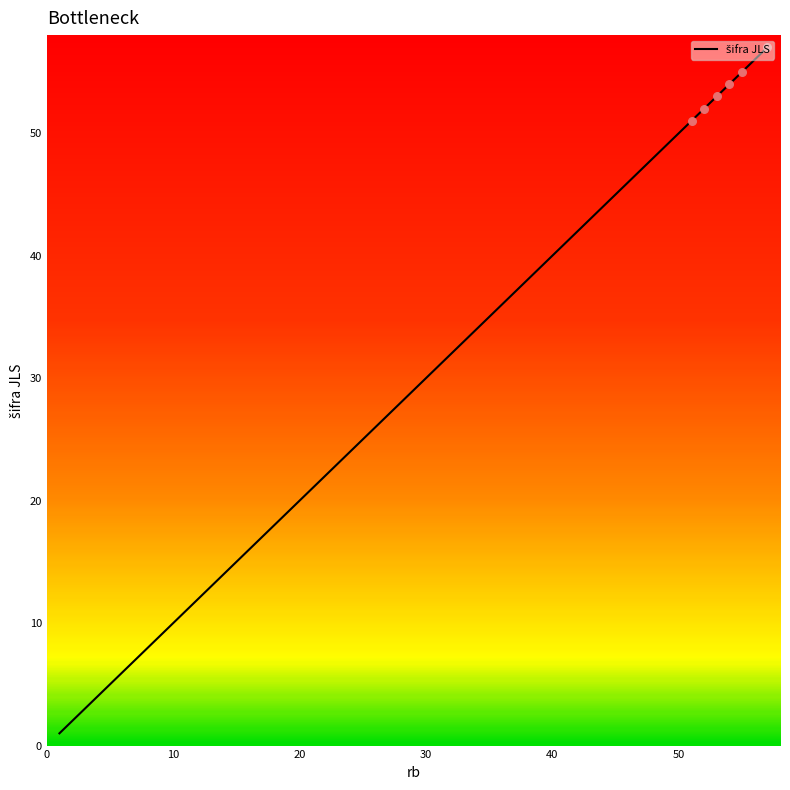

What is the maximum value shown in the chart?

57